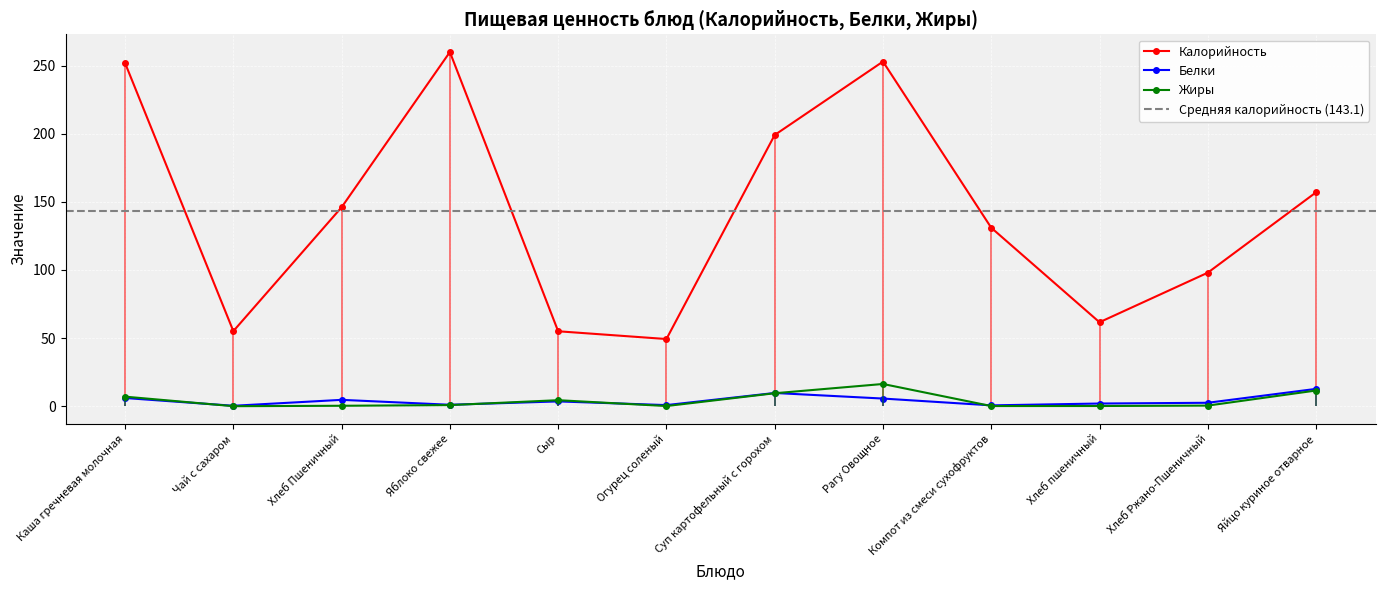

Reading left to right, list all the values displayed in this chart.

Калорийность: Каша гречневая молочная=251.9	Чай с сахаром=55.1	Хлеб Пшеничный=146.1	Яблоко свежее=260.0	Сыр=55.0	Огурец соленый=49.3	Суп картофельный с горохом=199.1	Рагу Овощное=253.0	Компот из смеси сухофруктов=131.0	Хлеб пшеничный=61.6	Хлеб Ржано-Пшеничный=98.0	Яйцо куриное отварное=157.0
Белки: Каша гречневая молочная=6.0	Чай с сахаром=0.3	Хлеб Пшеничный=4.7	Яблоко свежее=1.0	Сыр=3.5	Огурец соленый=0.8	Суп картофельный с горохом=9.7	Рагу Овощное=5.6	Компот из смеси сухофруктов=0.6	Хлеб пшеничный=1.9	Хлеб Ржано-Пшеничный=2.5	Яйцо куриное отварное=12.7
Жиры: Каша гречневая молочная=7.0	Чай с сахаром=0.0	Хлеб Пшеничный=0.3	Яблоко свежее=0.8	Сыр=4.4	Огурец соленый=0.1	Суп картофельный с горохом=9.5	Рагу Овощное=16.3	Компот из смеси сухофруктов=0.1	Хлеб пшеничный=0.1	Хлеб Ржано-Пшеничный=0.4	Яйцо куриное отварное=11.5